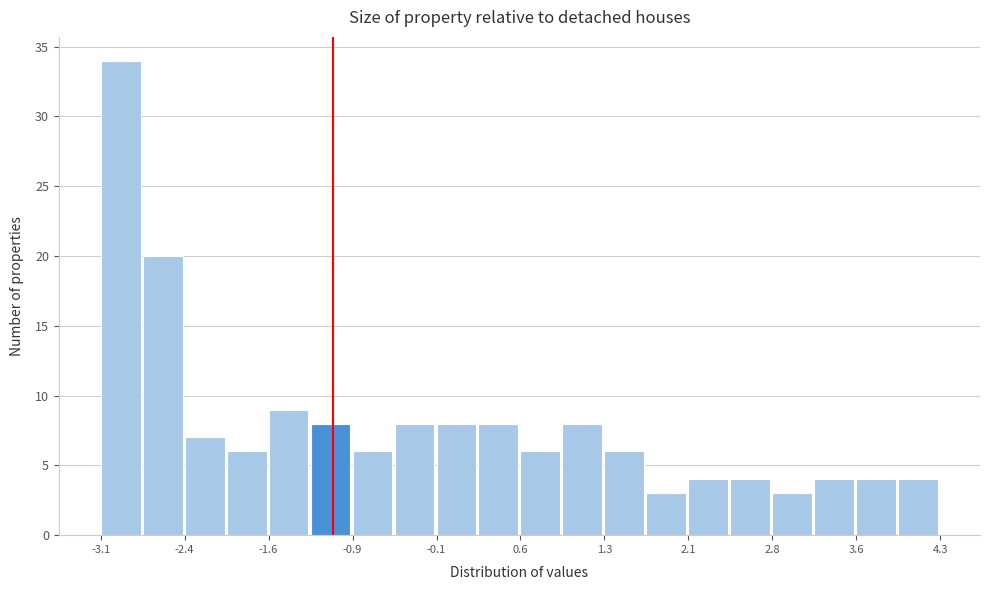

Around what value on the x-axis is the tallest bar? Give the approximate position of its centre, as read against the axis.

-2.9